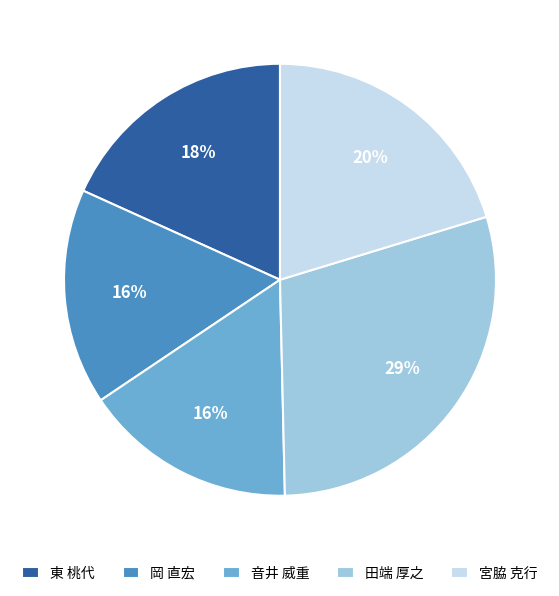

Is there any slice that represents more than half of the pie?

No